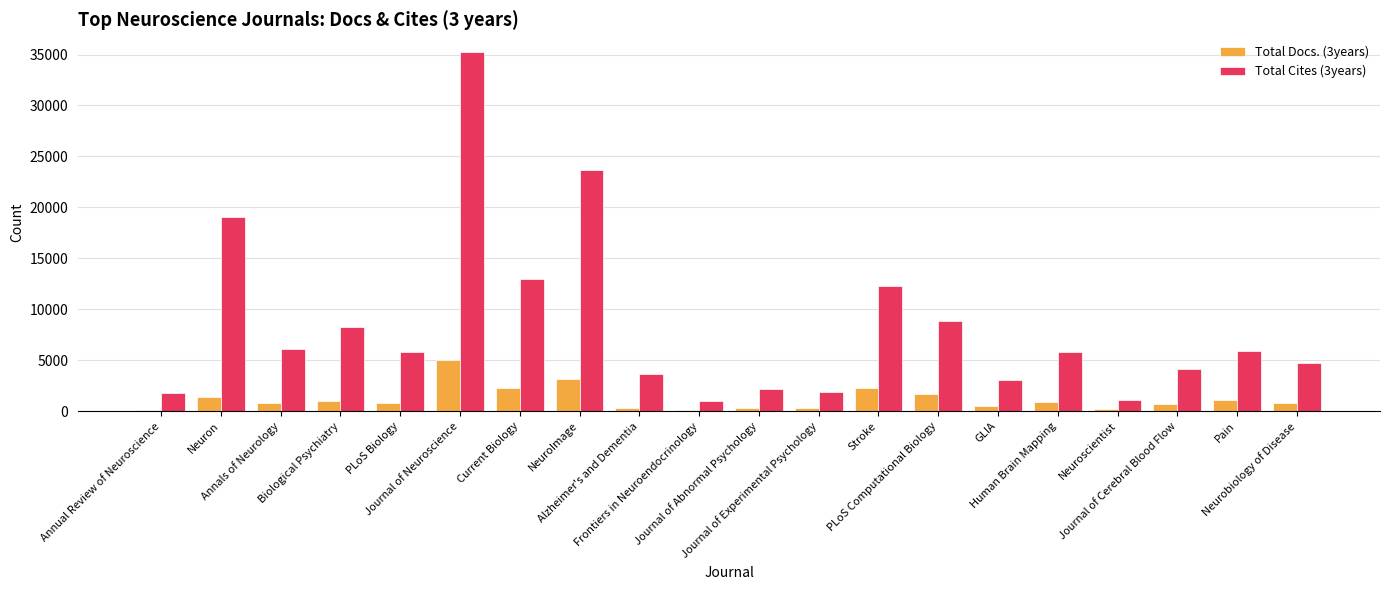

Which series has the largest total across all categories?

Total Cites (3years)